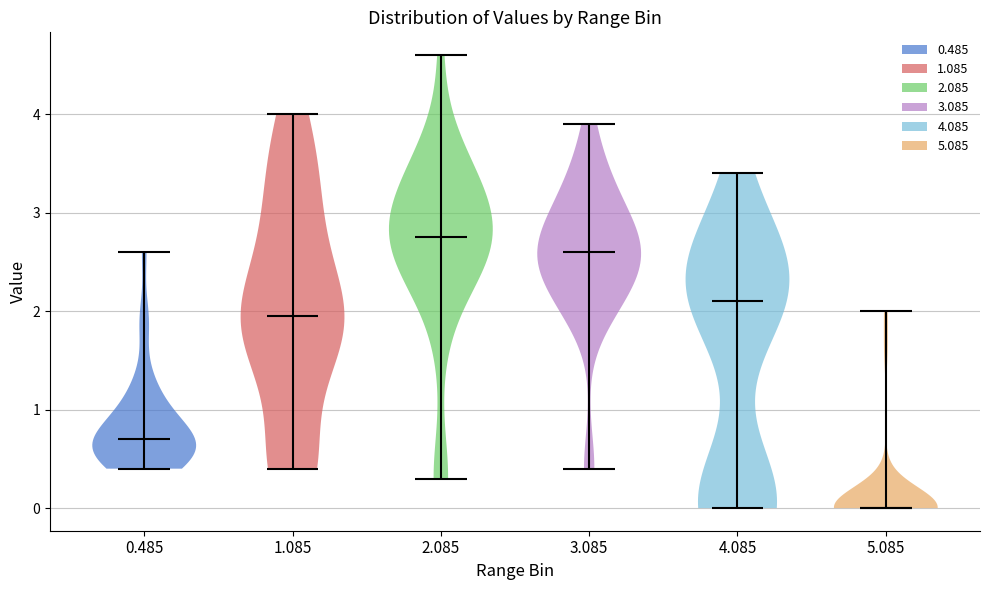

What is the lowest point the violin at x = 2.085 reaches on the y-axis? The values are not printed on the chart, so give them approximately, as read against the axis.

0.3